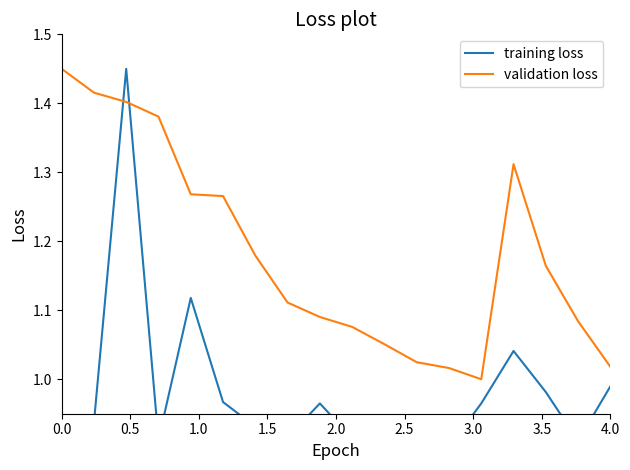

List the series in order of their peak value, highest first.

training loss, validation loss